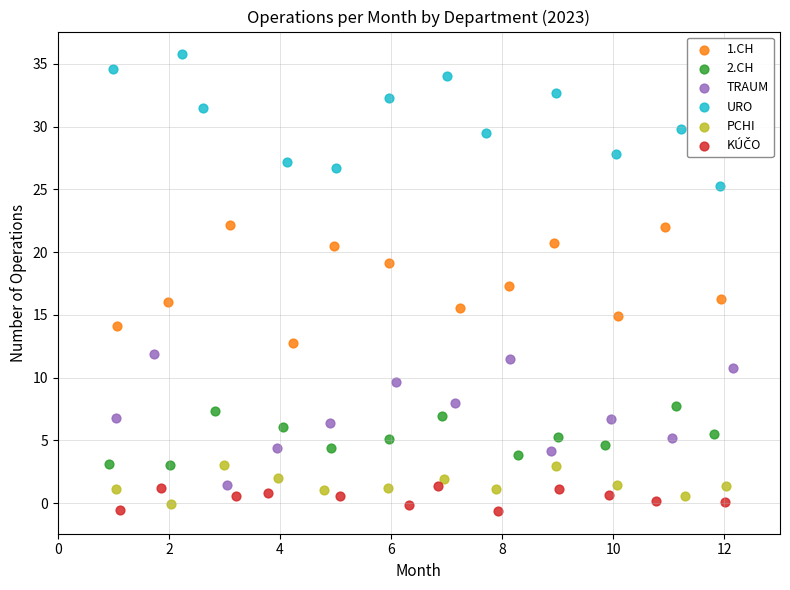

Which series contains the highest Y value?

URO